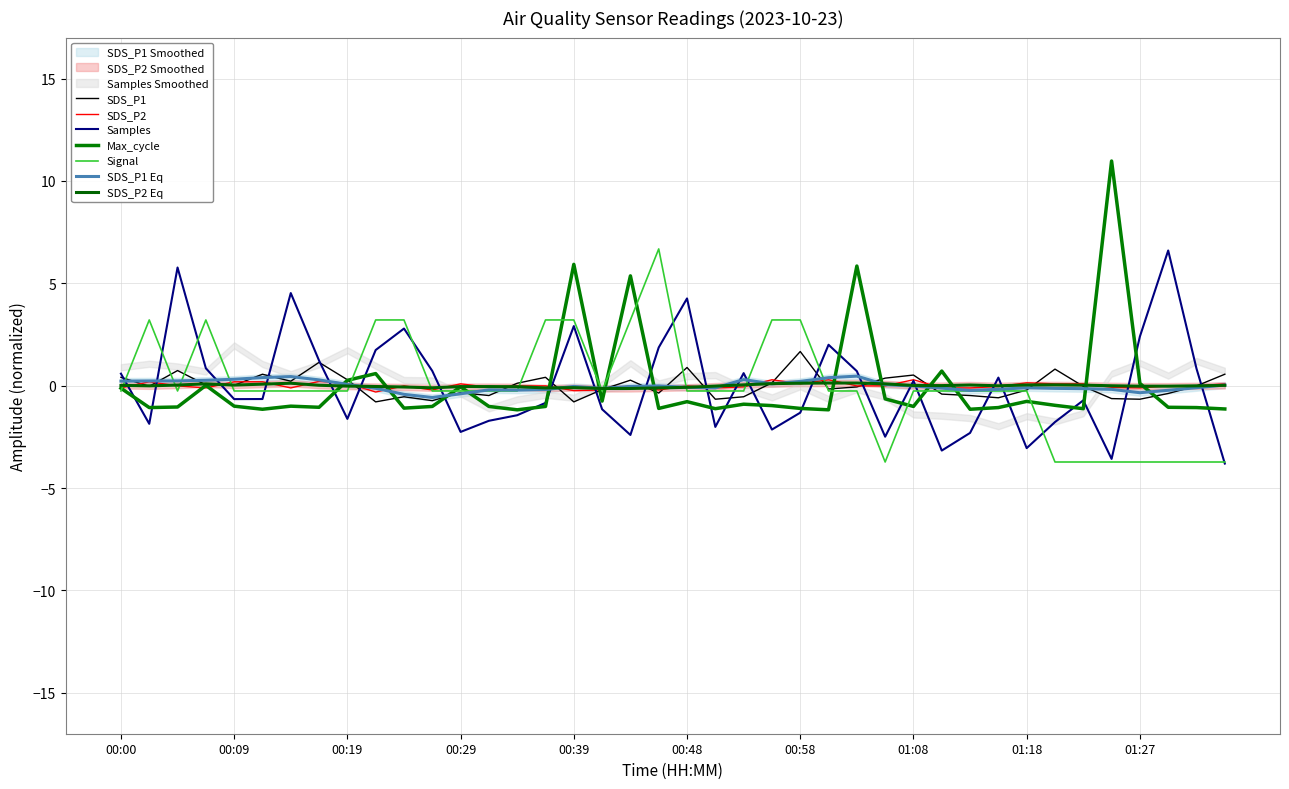

Where does the SDS_P1 series first go above 0?

00:00